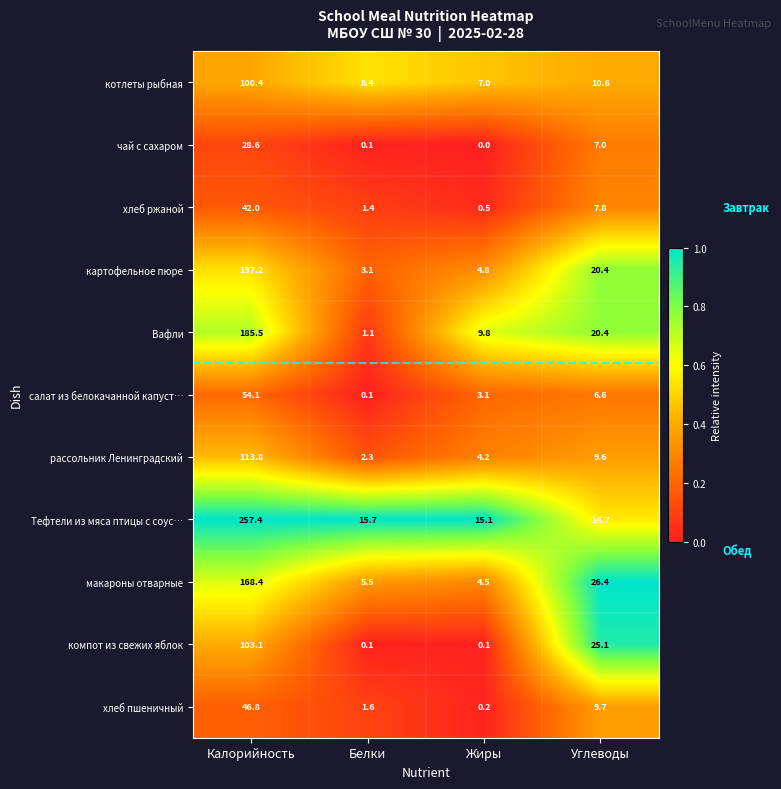

Rank the series by their maximum value, from highest to lowest.

Тефтели из мяса птицы с соус…, Вафли, макароны отварные, картофельное пюре, рассольник Ленинградский, компот из свежих яблок, котлеты рыбная, салат из белокачанной капуст…, хлеб пшеничный, хлеб ржаной, чай с сахаром